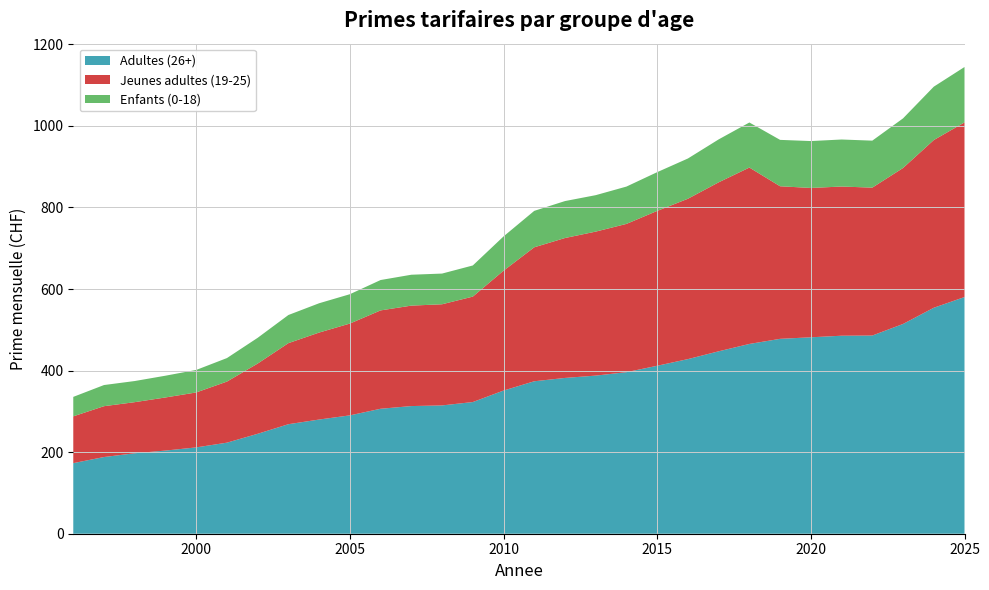

Reading left to right, list all the values displayed in this chart.

Adultes (26+): 173.1	188.1	197.3	203.9	211.7	223.3	245.0	268.6	280.0	290.2	306.4	313.0	314.6	322.9	351.1	373.8	382.0	387.7	396.1	411.8	428.1	447.3	465.3	477.9	481.6	485.5	486.0	514.3	554.1	580.3
Jeunes adultes (19-25): 114.7	124.7	125.3	130.2	134.7	149.8	172.2	198.7	213.3	225.1	241.2	246.3	248.0	258.5	293.9	328.5	343.1	353.1	363.6	379.7	393.2	414.3	432.5	374.1	366.2	365.8	362.6	382.4	411.2	428.2
Enfants (0-18): 47.7	51.9	51.8	53.4	55.2	57.6	63.1	69.0	71.8	72.0	74.5	75.7	75.3	76.4	84.0	89.3	90.6	89.3	91.5	95.0	98.7	105.2	110.5	113.7	115.0	115.3	115.2	121.7	130.9	135.9